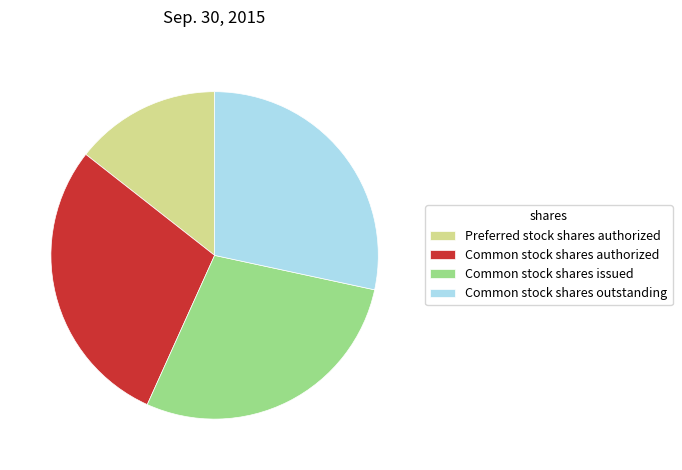

What is the smallest slice in the pie chart?

Preferred stock shares authorized